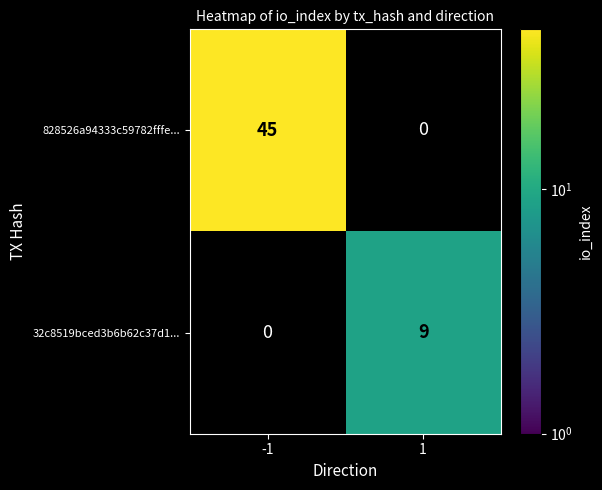

At how many categories does at least one series exceed 24?

1